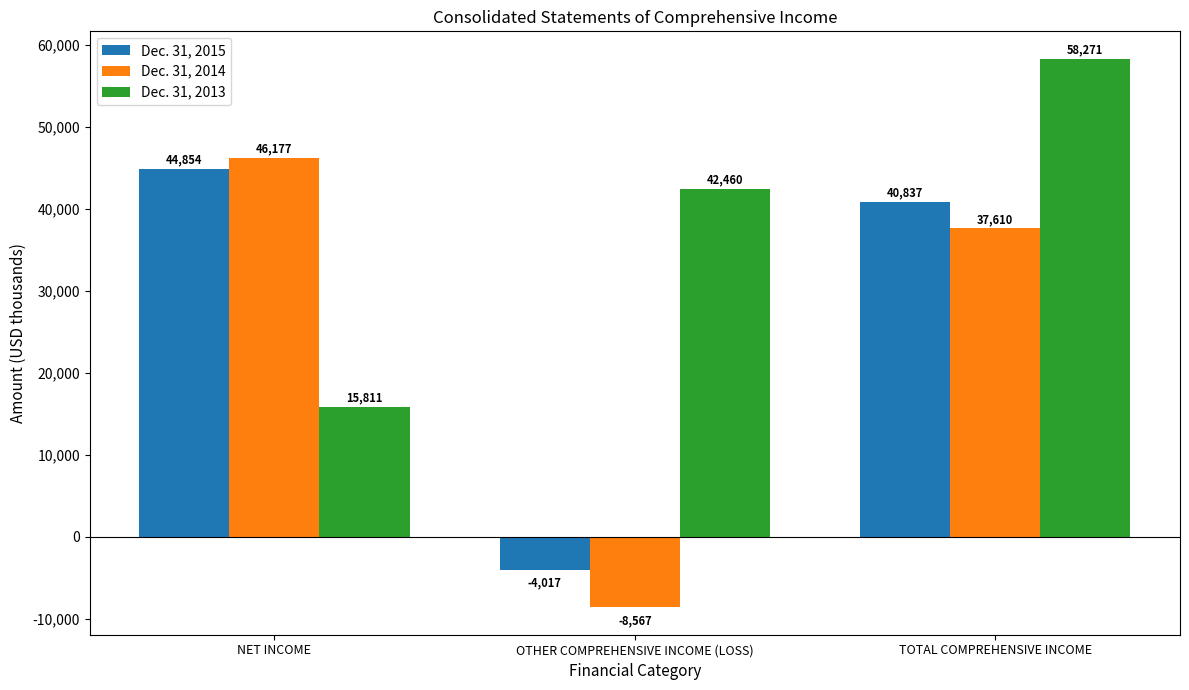

How many negative values does the Dec. 31, 2014 series have?

1